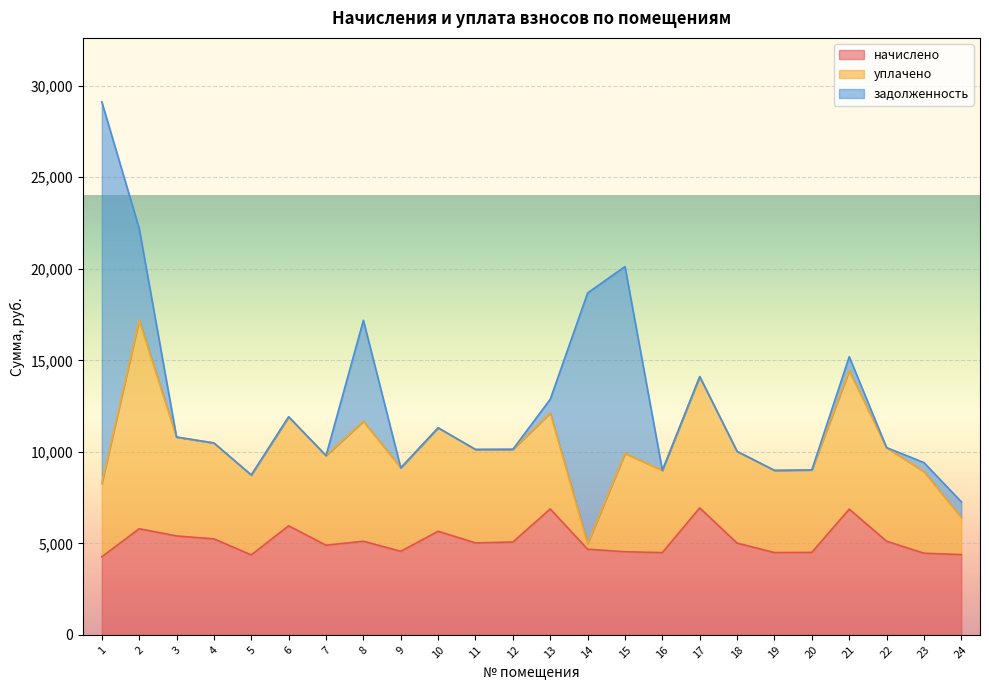

Reading left to right, extract all data points from this chart.

начислено: 4262.4	5794.5	5402.9	5241.6	4366.1	5955.8	4896.0	5114.9	4561.9	5656.3	5022.7	5068.8	6877.4	4677.2	4538.9	4492.8	6934.9	5011.2	4492.8	4504.3	6865.9	5114.9	4458.2	4383.8
уплачено: 4000.0	11400.0	5402.9	5241.6	4366.1	5955.8	4896.0	6552.1	4561.9	5656.3	5105.4	5068.8	5239.8	300.0	5371.1	4492.8	7171.7	5011.2	4492.8	4504.3	7569.2	5114.9	4458.2	2022.7
задолженность: 20860.4	5014.1	0.0	0.0	0.0	0.0	0.0	5519.4	0.0	0.0	0.0	0.0	754.1	13702.8	10214.4	0.0	0.0	0.0	0.0	0.0	762.9	0.0	495.4	859.6